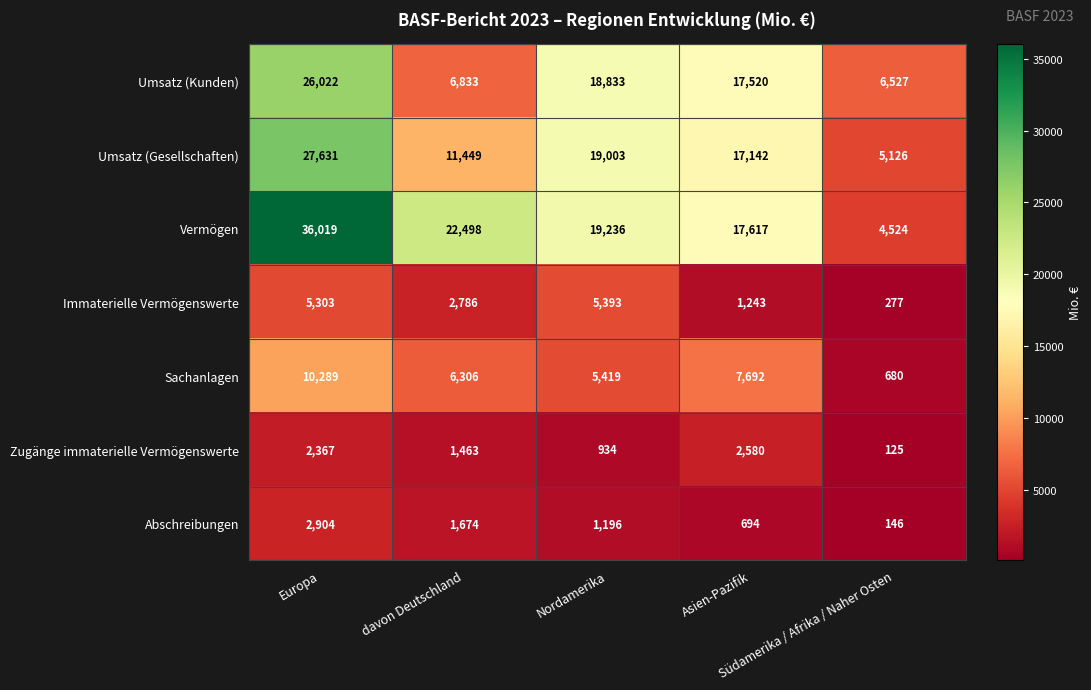

List the series in order of their peak value, highest first.

Vermögen, Umsatz (Gesellschaften), Umsatz (Kunden), Sachanlagen, Immaterielle Vermögenswerte, Abschreibungen, Zugänge immaterielle Vermögenswerte